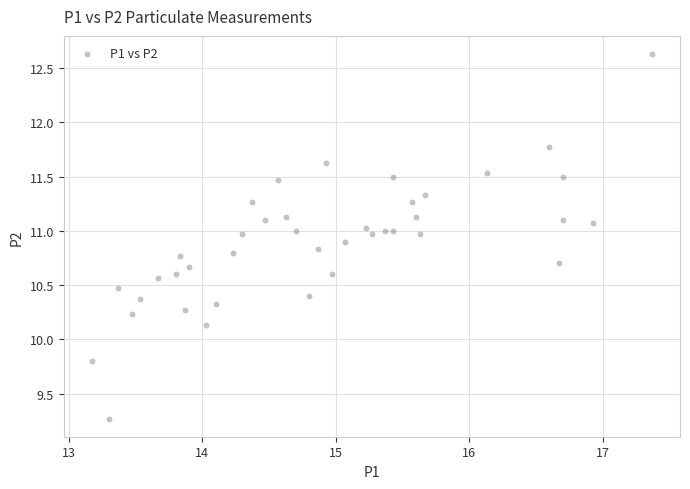

What is the range of X values (max minus min)?

4.2